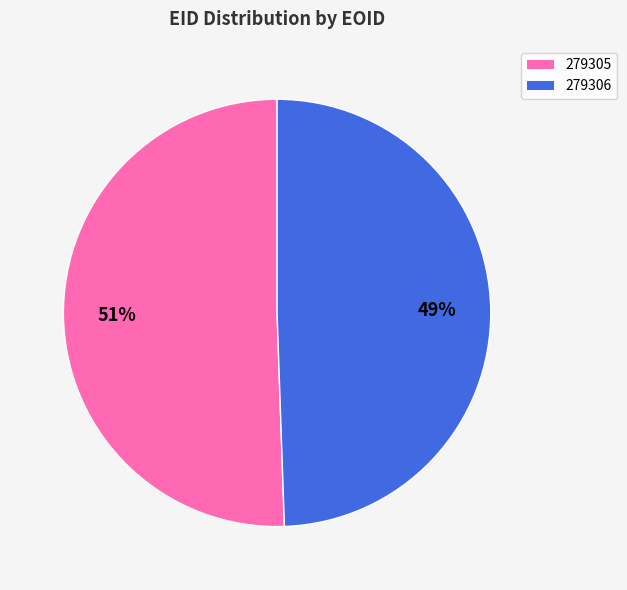

Is the sum of 279305 and 279306 greater than half?

Yes